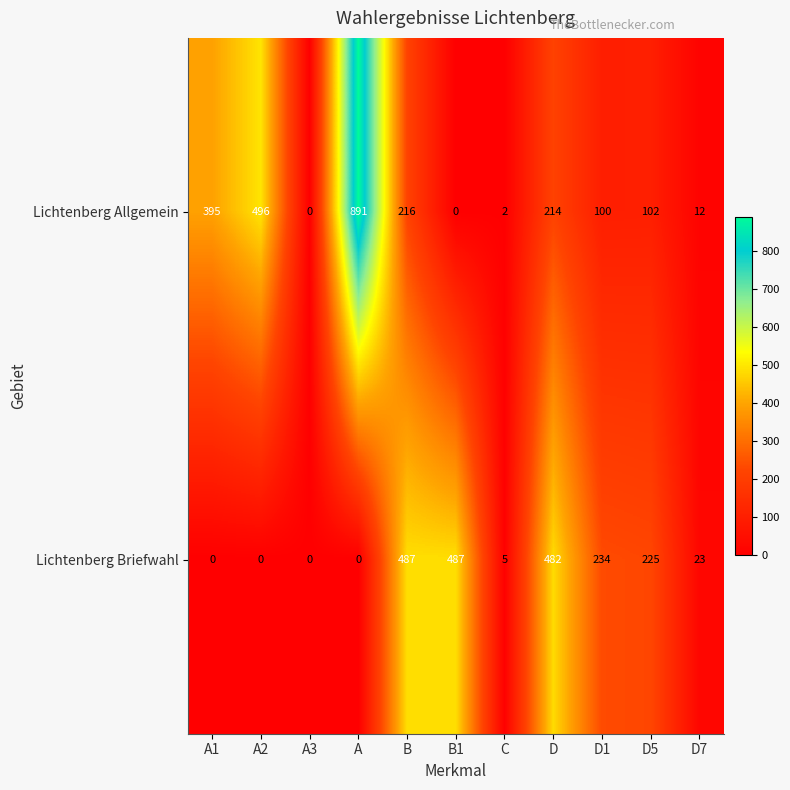

Which category has the highest value across all series?

A